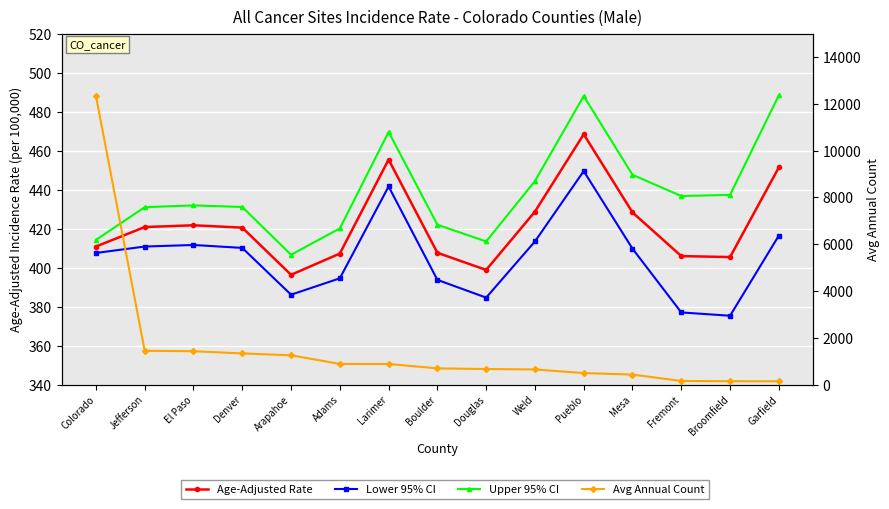

The value of Avg Annual Count at Mesa is 426.0. True or false?

True